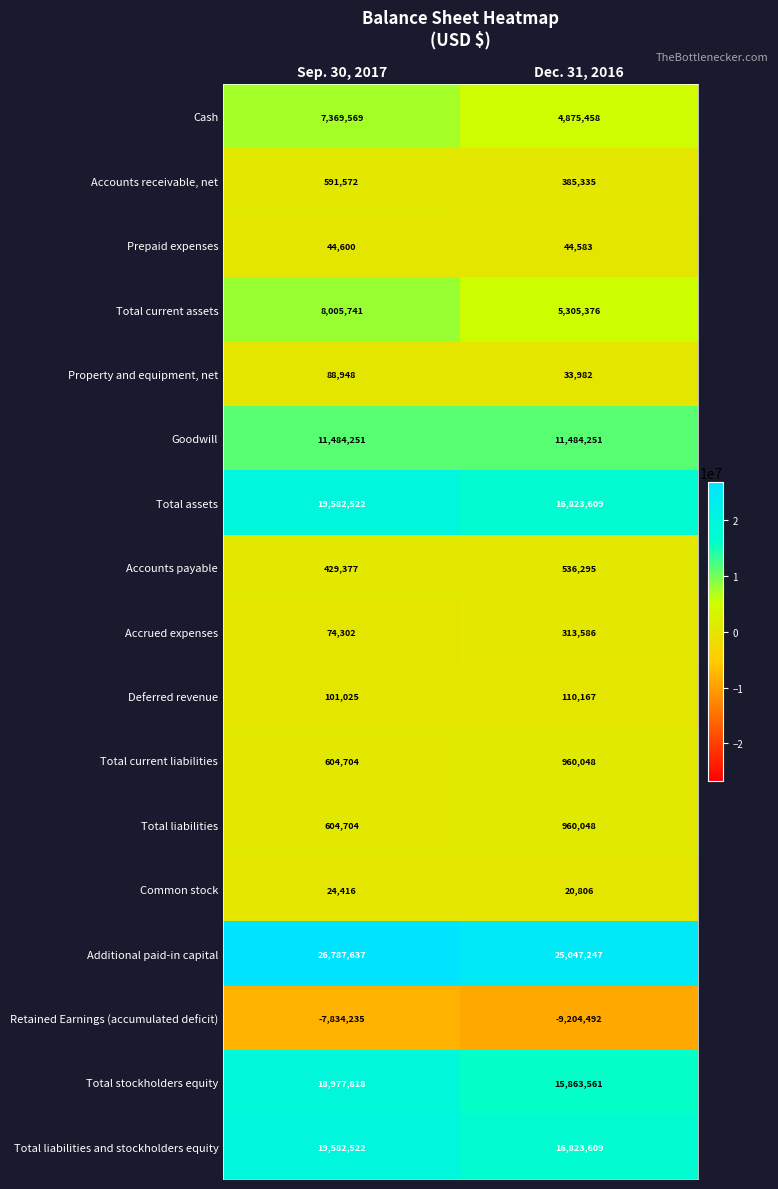

What is the greatest value displayed?

26787637